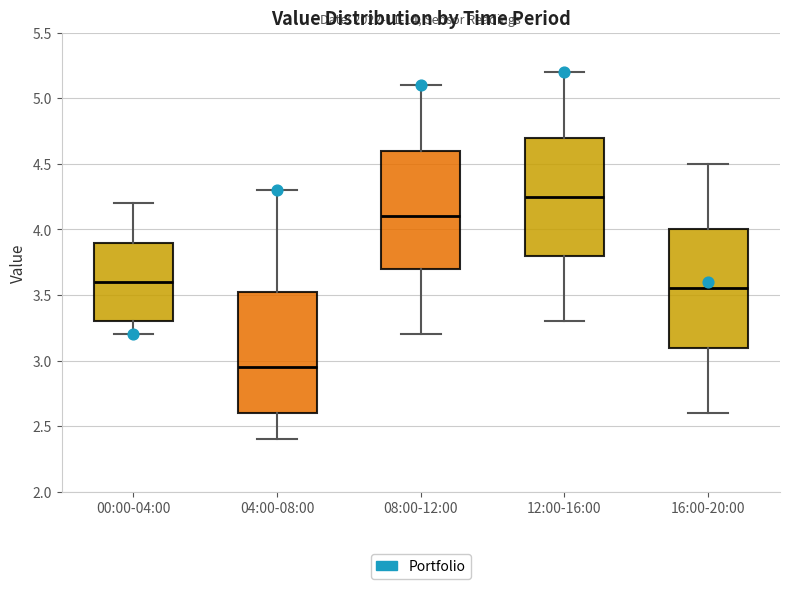

Reading left to right, read every box against the y-axis: the position of its median line, the range the box covers, and the ends of its whiskers. The values are not printed on the chart, so give them approximately, as read against the axis.

00:00-04:00: median 3.60, box 3.30 to 3.90, whiskers 3.20 to 4.20
04:00-08:00: median 2.95, box 2.60 to 3.55, whiskers 2.40 to 4.30
08:00-12:00: median 4.10, box 3.70 to 4.60, whiskers 3.20 to 5.10
12:00-16:00: median 4.25, box 3.80 to 4.70, whiskers 3.30 to 5.20
16:00-20:00: median 3.55, box 3.10 to 4.00, whiskers 2.60 to 4.50